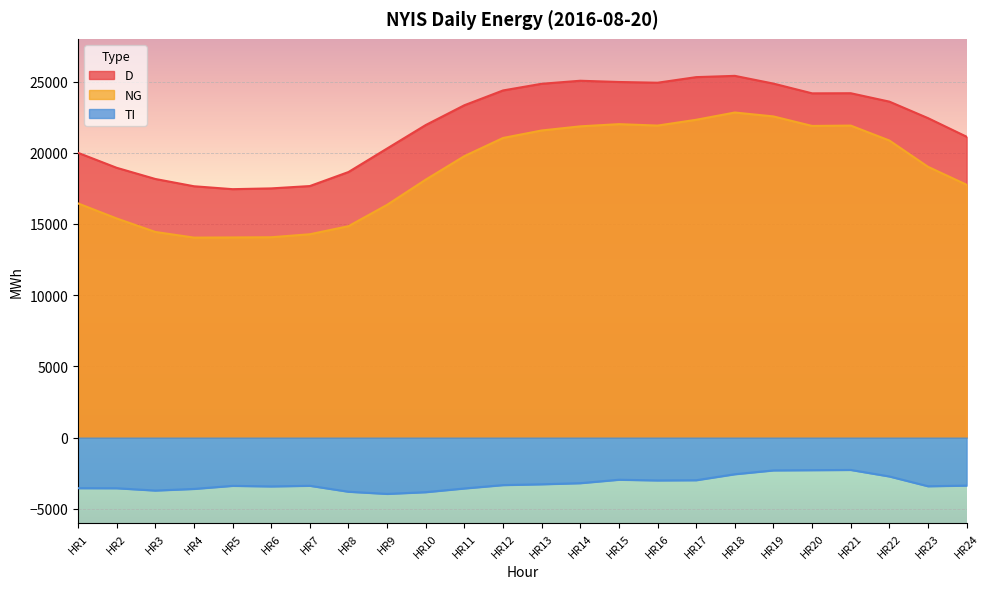

Between HR14 and HR12, which is larger?

HR14